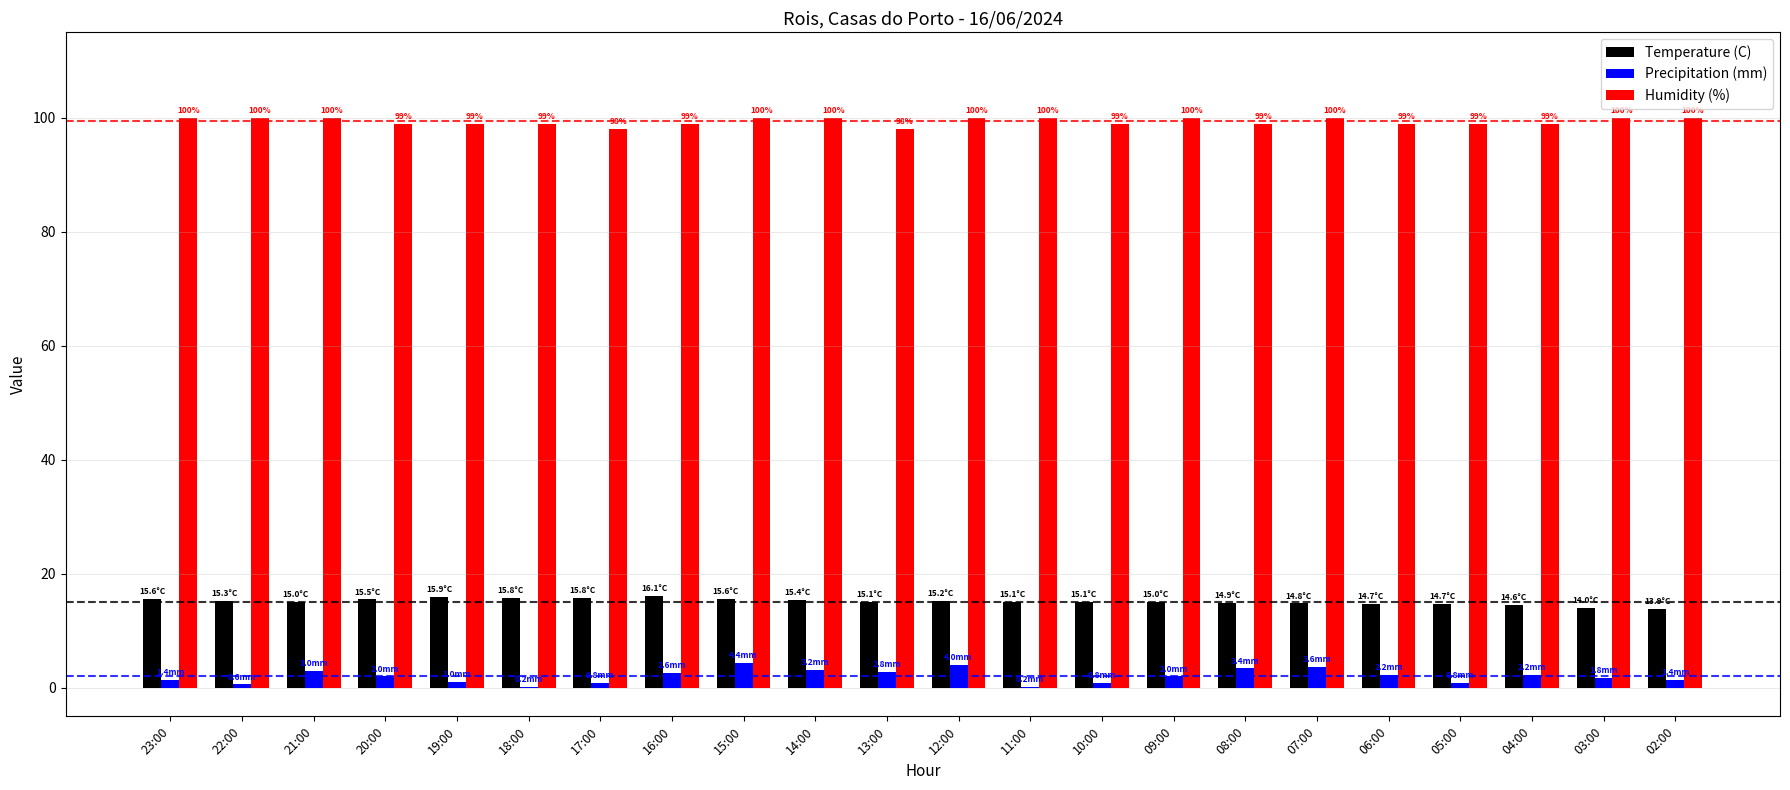

What is the highest value of the Humidity (%) series?

100.0